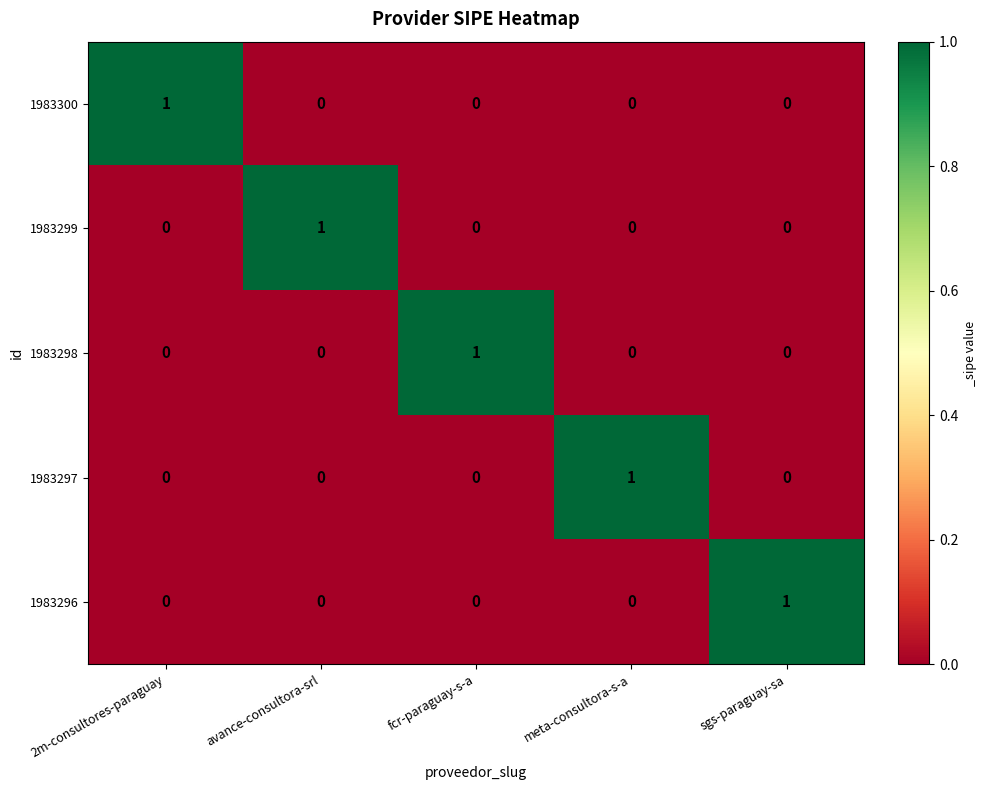

The value of 1983298 at meta-consultora-s-a is 0. True or false?

True